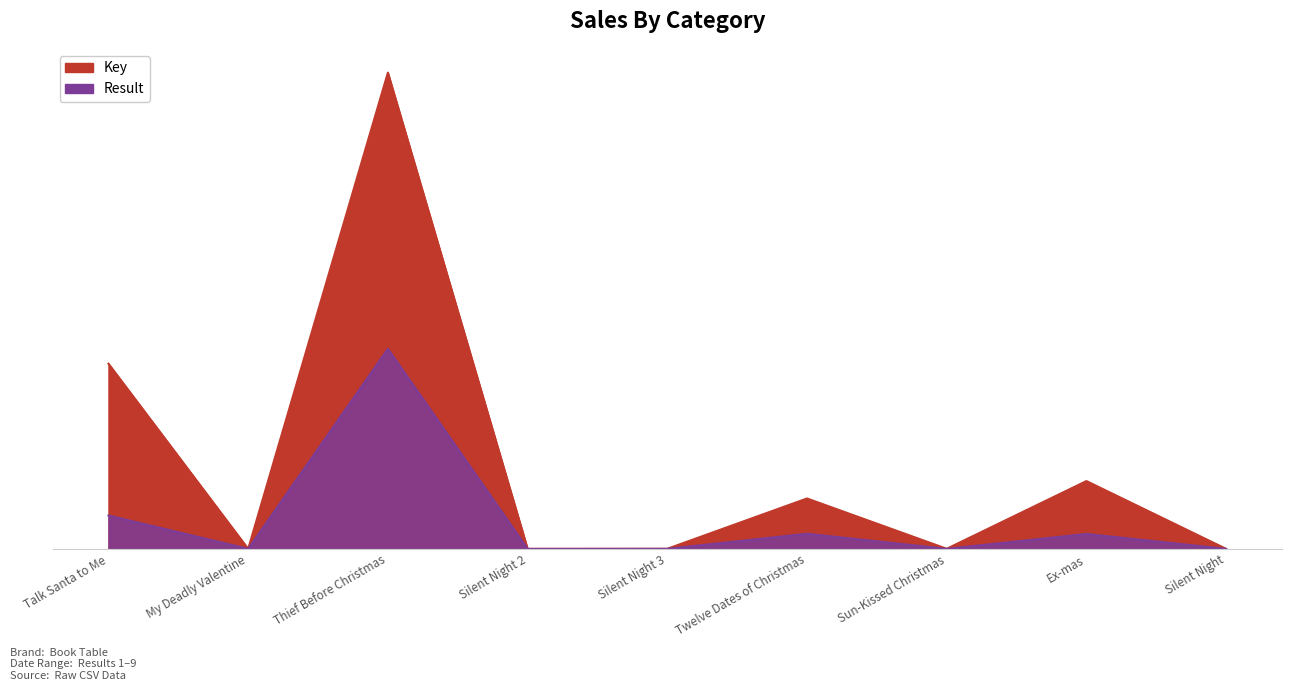

Approximately how many times larger is the value at Twelve Dates of Christmas compared to Talk Santa to Me?

0.3